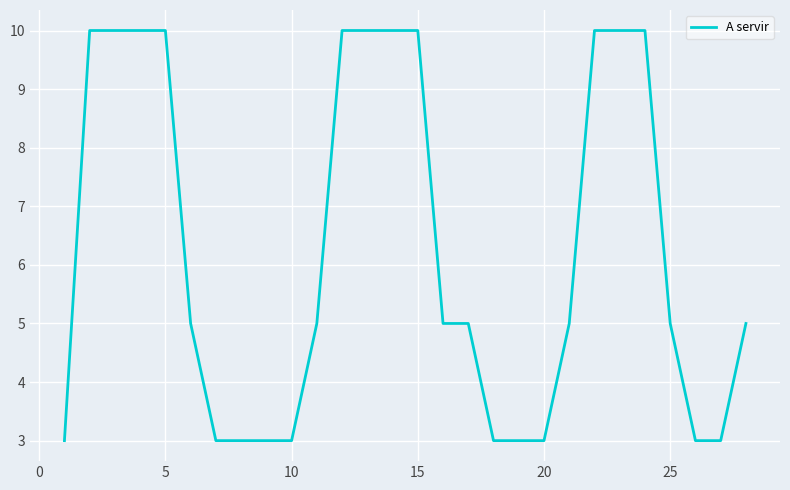

What is the difference between the maximum and minimum values?

7